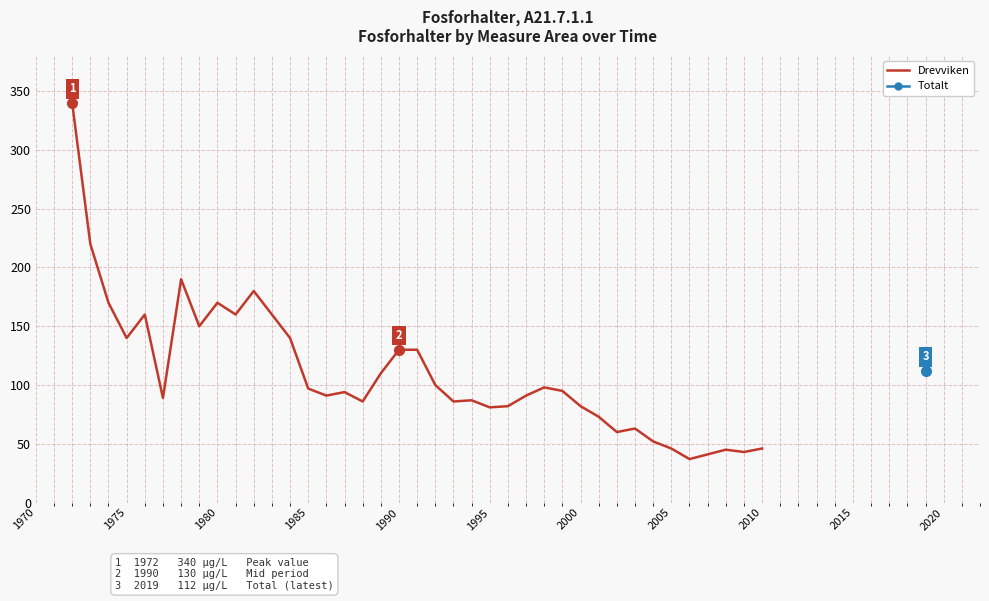

What is the maximum value for Drevviken?

340